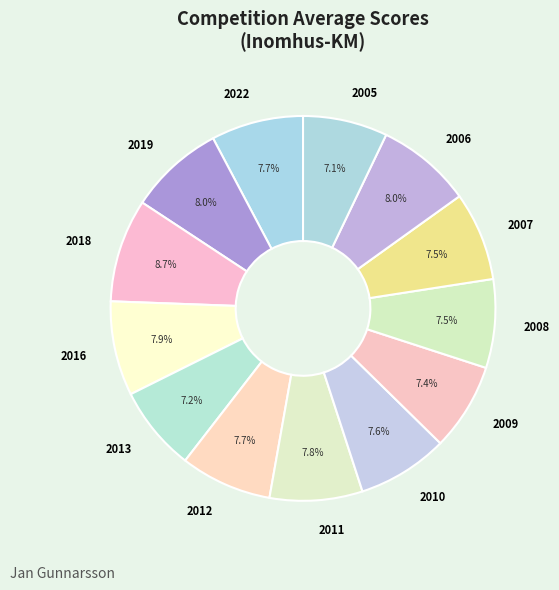

To the nearest percent, what is the combined percentage of 2005 and 2013?

14%